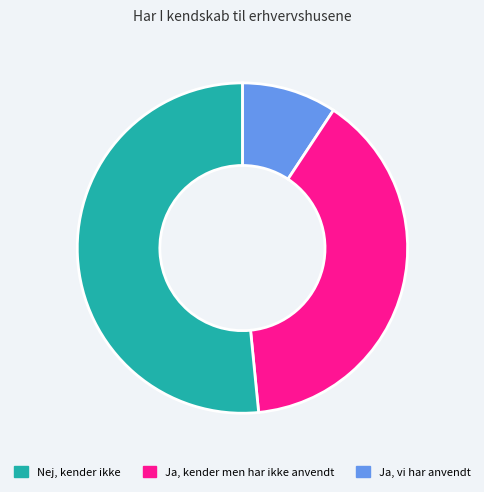

Does any single category account for the majority?

Yes